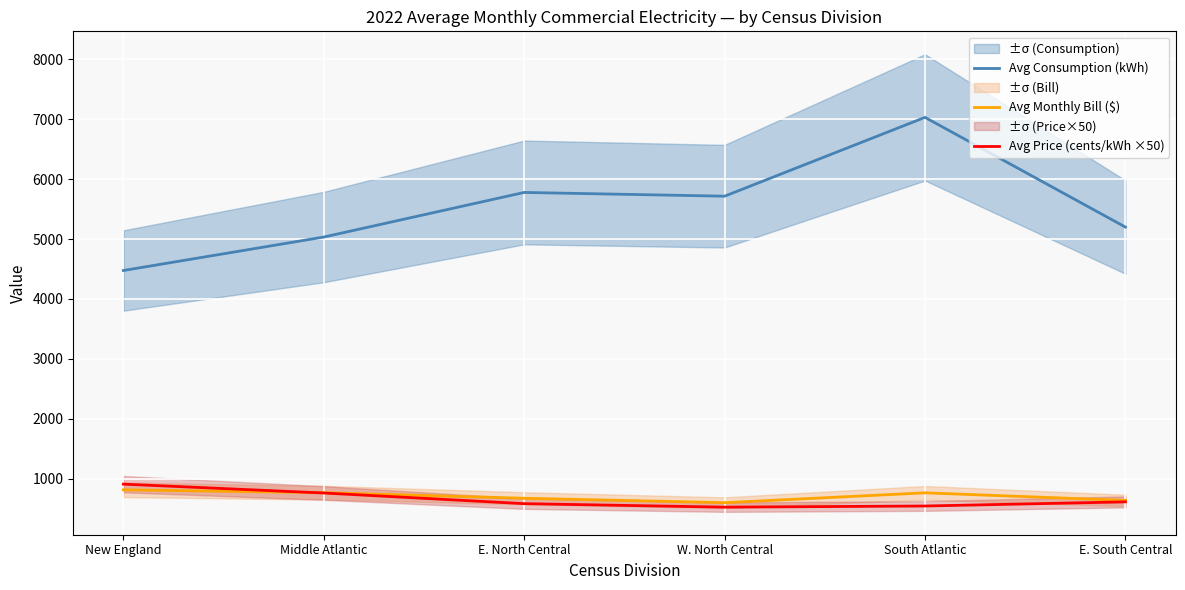

Reading right to left, transcribe all the data shown in this chart.

Avg Consumption (kWh): E. South Central=5200.1	South Atlantic=7032.4	W. North Central=5716.0	E. North Central=5778.5	Middle Atlantic=5033.7	New England=4474.7
Avg Monthly Bill ($): E. South Central=634.7	South Atlantic=761.4	W. North Central=596.9	E. North Central=670.8	Middle Atlantic=763.5	New England=811.4
Avg Price (cents/kWh ×50): E. South Central=610.3	South Atlantic=541.3	W. North Central=522.2	E. North Central=580.4	Middle Atlantic=758.4	New England=906.7